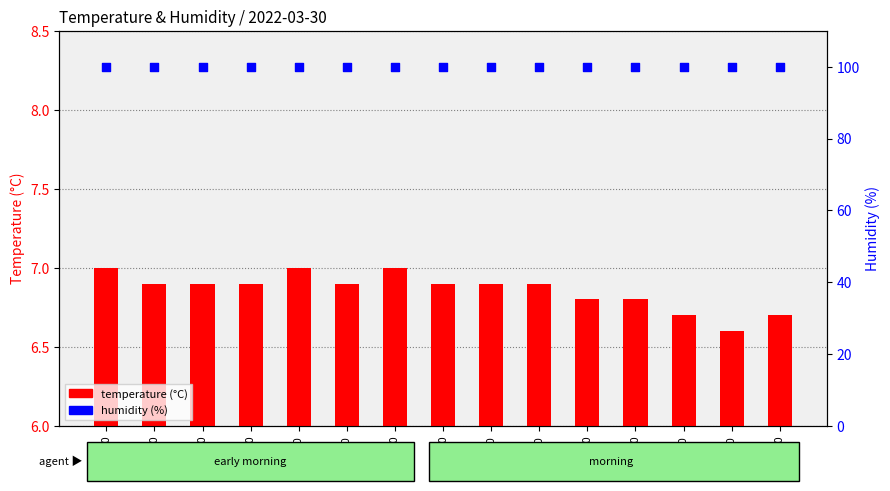

What is the total value across all series at 04:30?

106.8